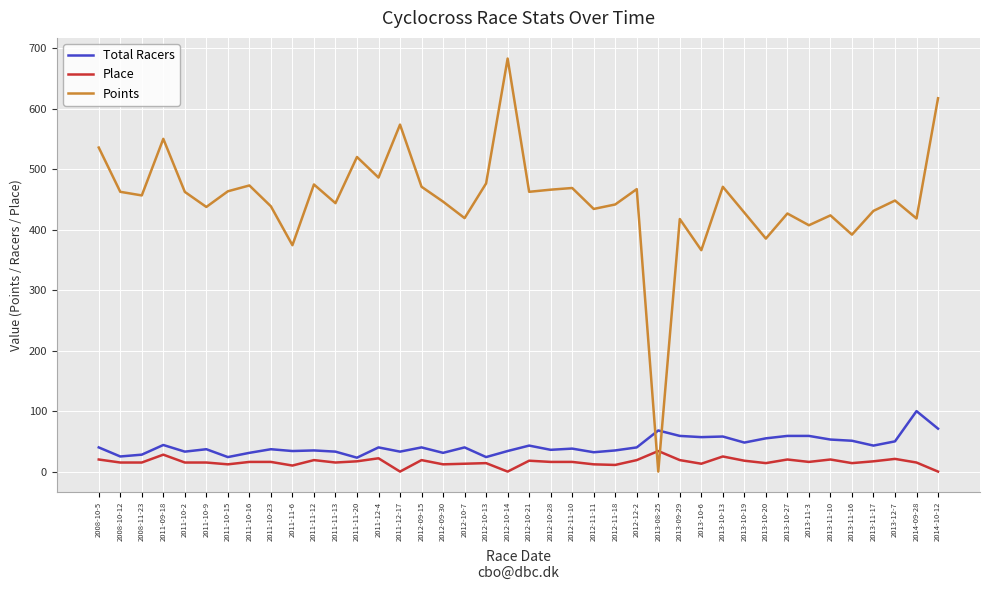

What is the total value across all series at 2011-09-18?

622.3